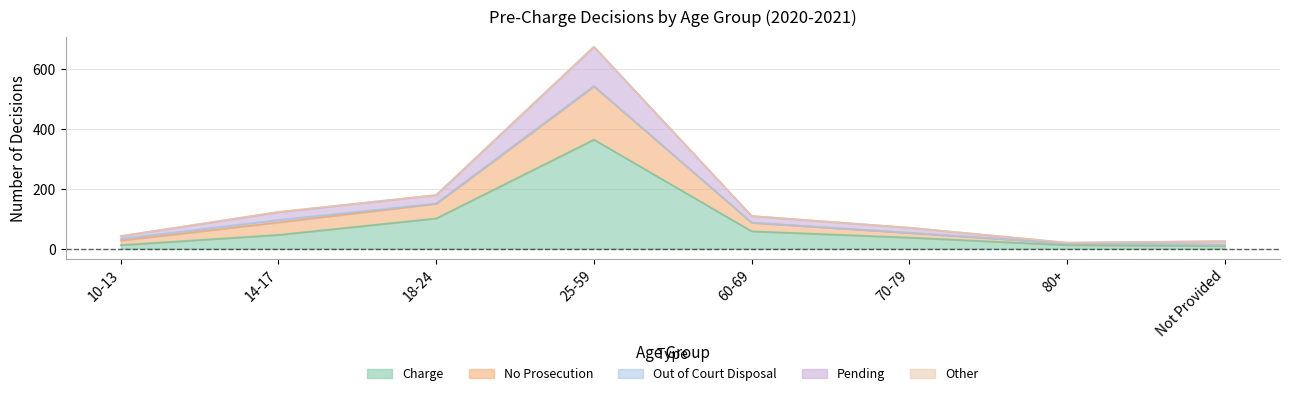

At which category is the sum across all series the highest?

25-59